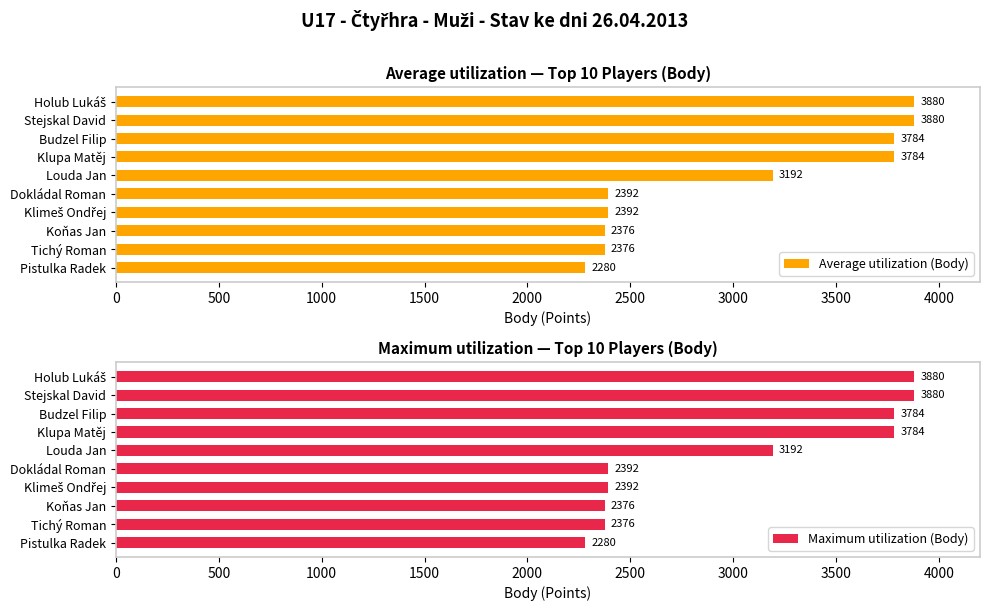

Is it true that Average utilization (Body) equals 1626 at Dokládal Roman?

False